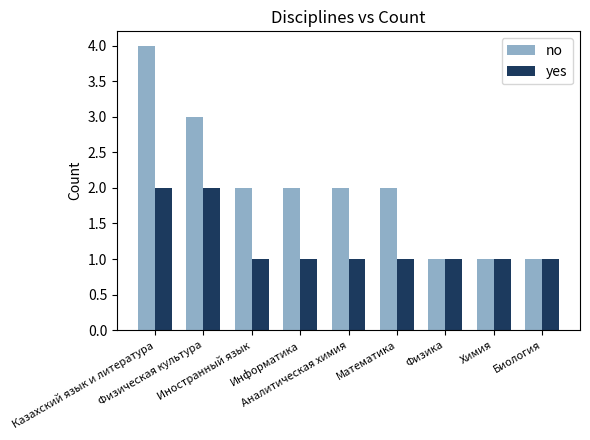

What is the value of the yes bar at the 4th from the left?

1